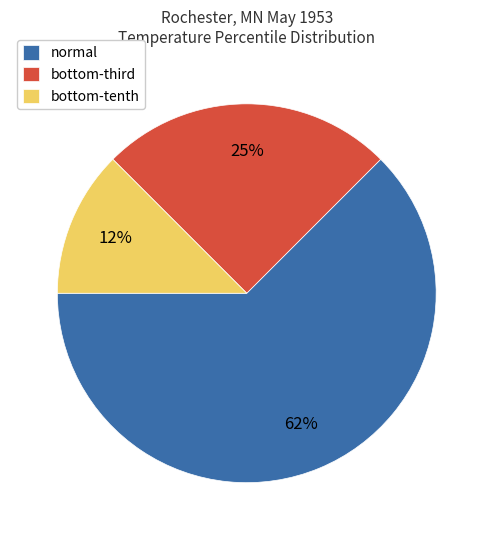

Which slice is the largest?

normal